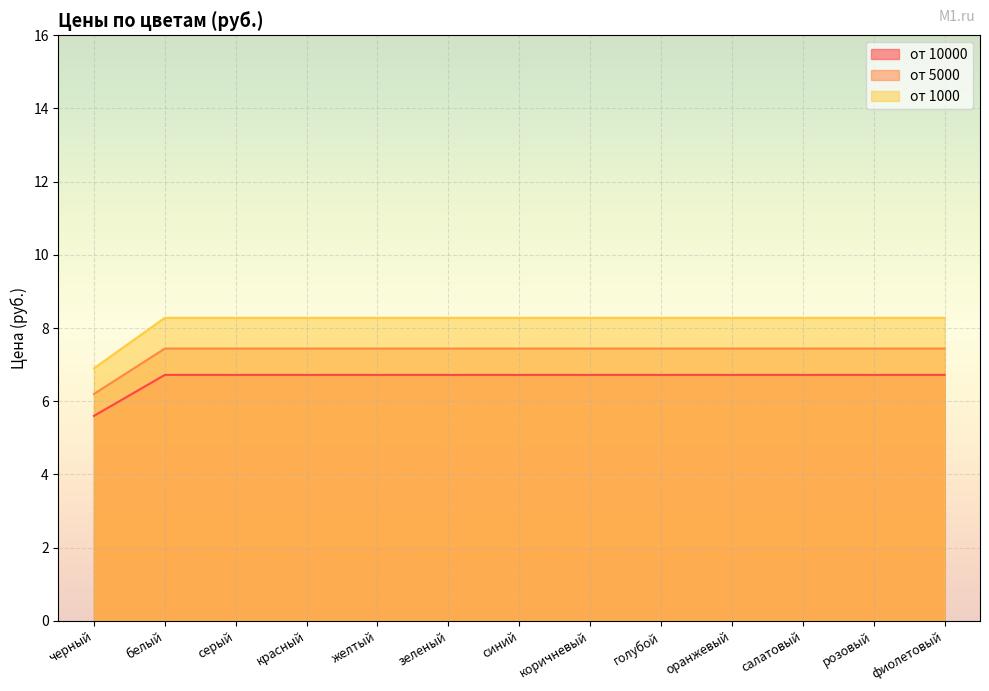

Reading left to right, list all the values displayed in this chart.

от 10000: черный=5.6	белый=6.7	серый=6.7	красный=6.7	желтый=6.7	зеленый=6.7	синий=6.7	коричневый=6.7	голубой=6.7	оранжевый=6.7	салатовый=6.7	розовый=6.7	фиолетовый=6.7
от 5000: черный=6.2	белый=7.4	серый=7.4	красный=7.4	желтый=7.4	зеленый=7.4	синий=7.4	коричневый=7.4	голубой=7.4	оранжевый=7.4	салатовый=7.4	розовый=7.4	фиолетовый=7.4
от 1000: черный=6.9	белый=8.3	серый=8.3	красный=8.3	желтый=8.3	зеленый=8.3	синий=8.3	коричневый=8.3	голубой=8.3	оранжевый=8.3	салатовый=8.3	розовый=8.3	фиолетовый=8.3